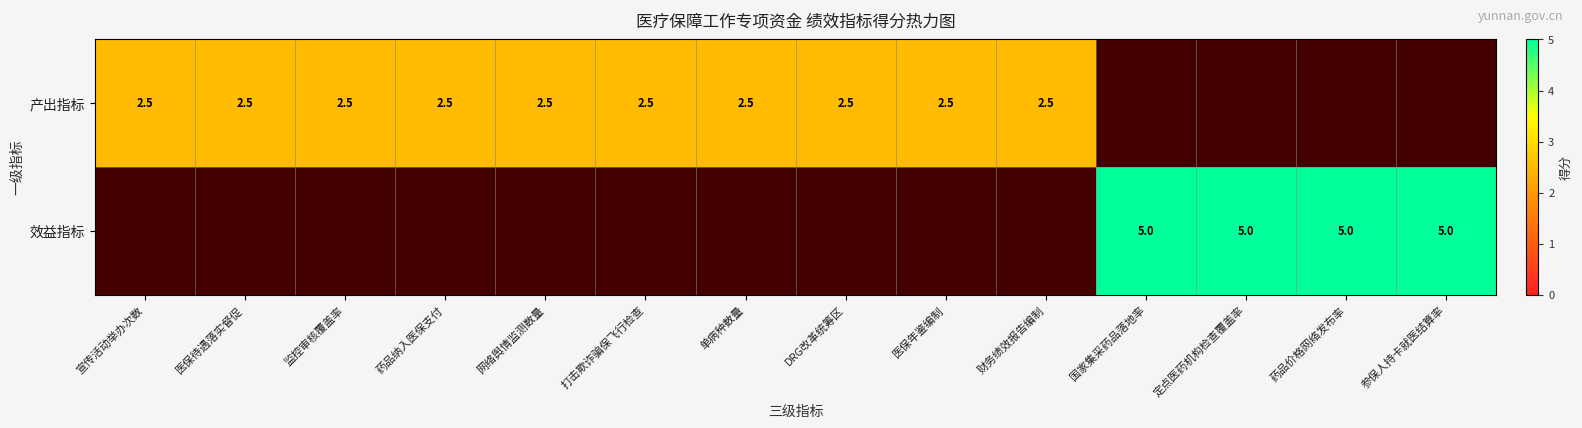

Which category has the lowest value across all series?

宣传活动举办次数